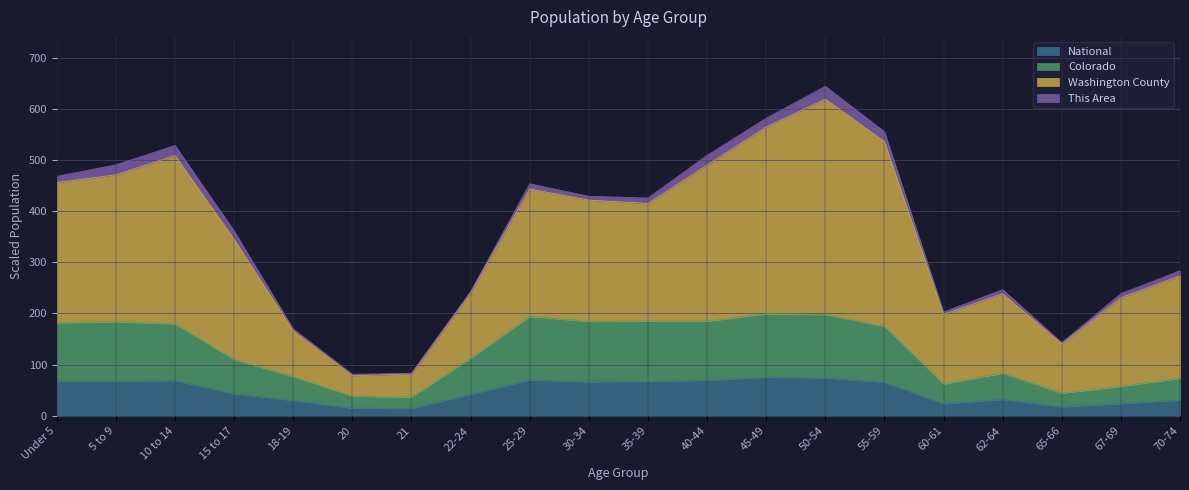

Where is National nearest to the value 45?

15 to 17